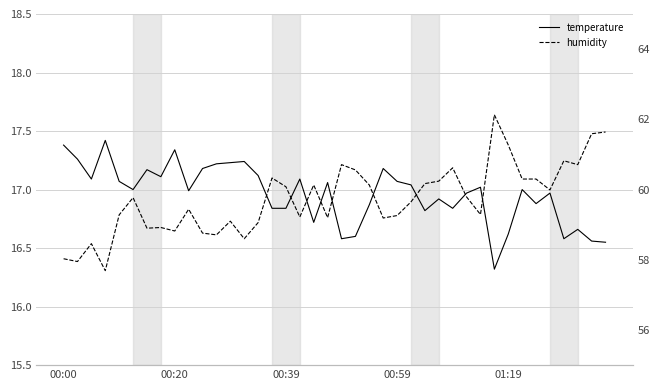

The value of temperature at 00:39 is 4.8. True or false?

False